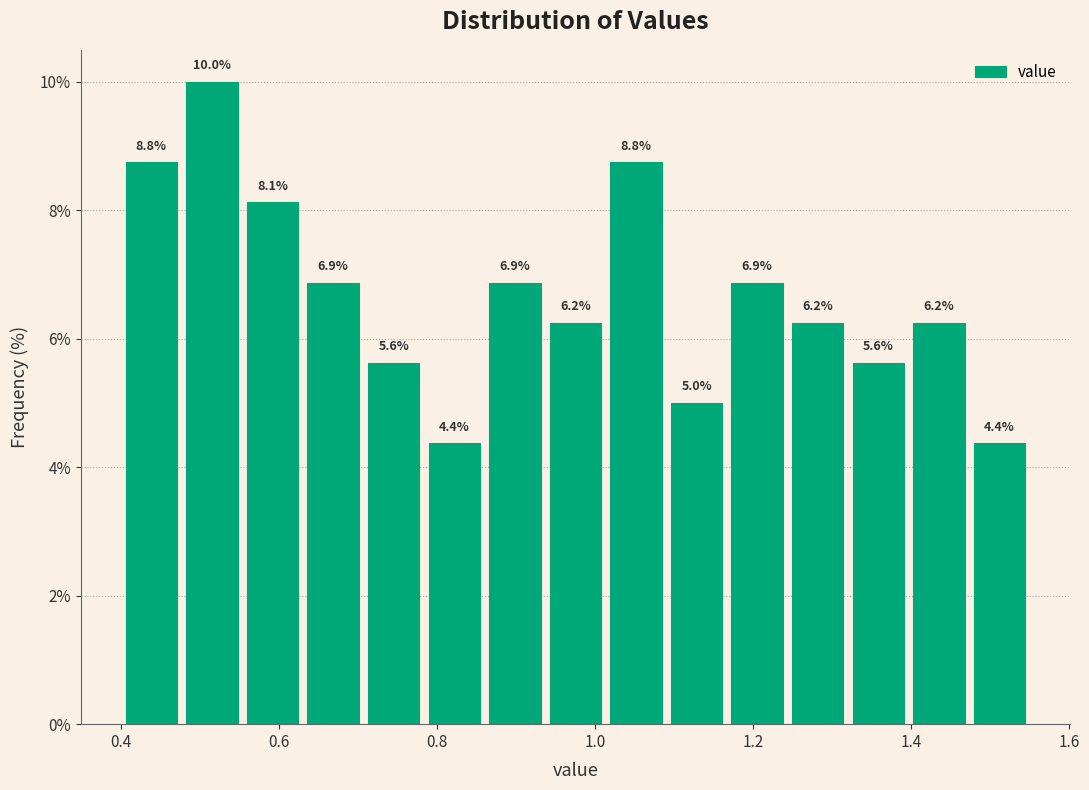

Around what value on the x-axis is the tallest bar? Give the approximate position of its centre, as read against the axis.

0.52